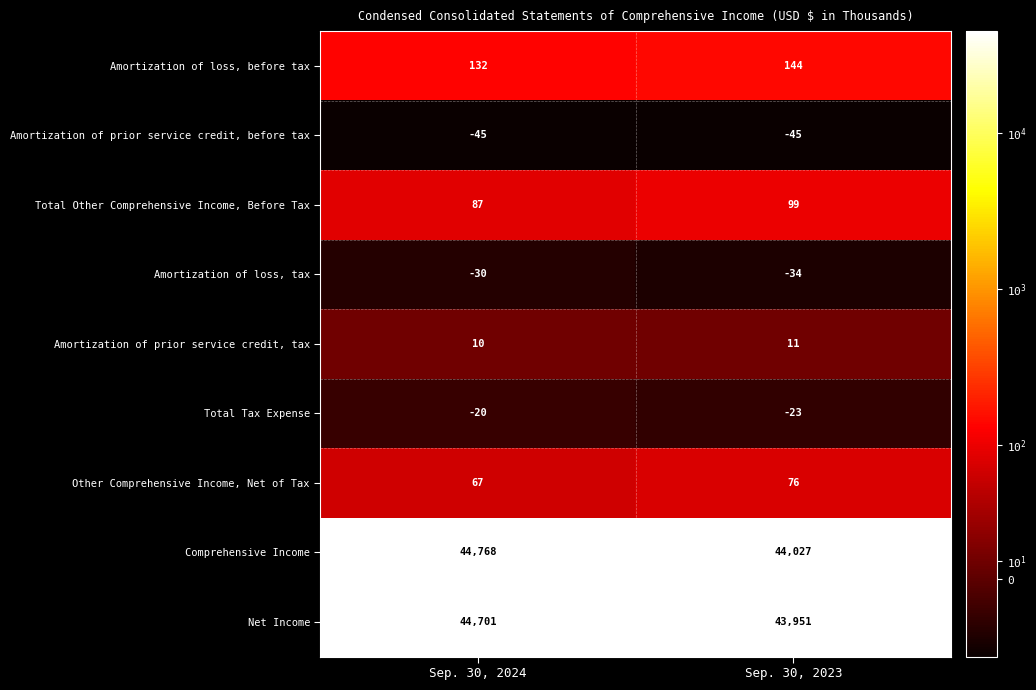

What is the greatest value displayed?

44768